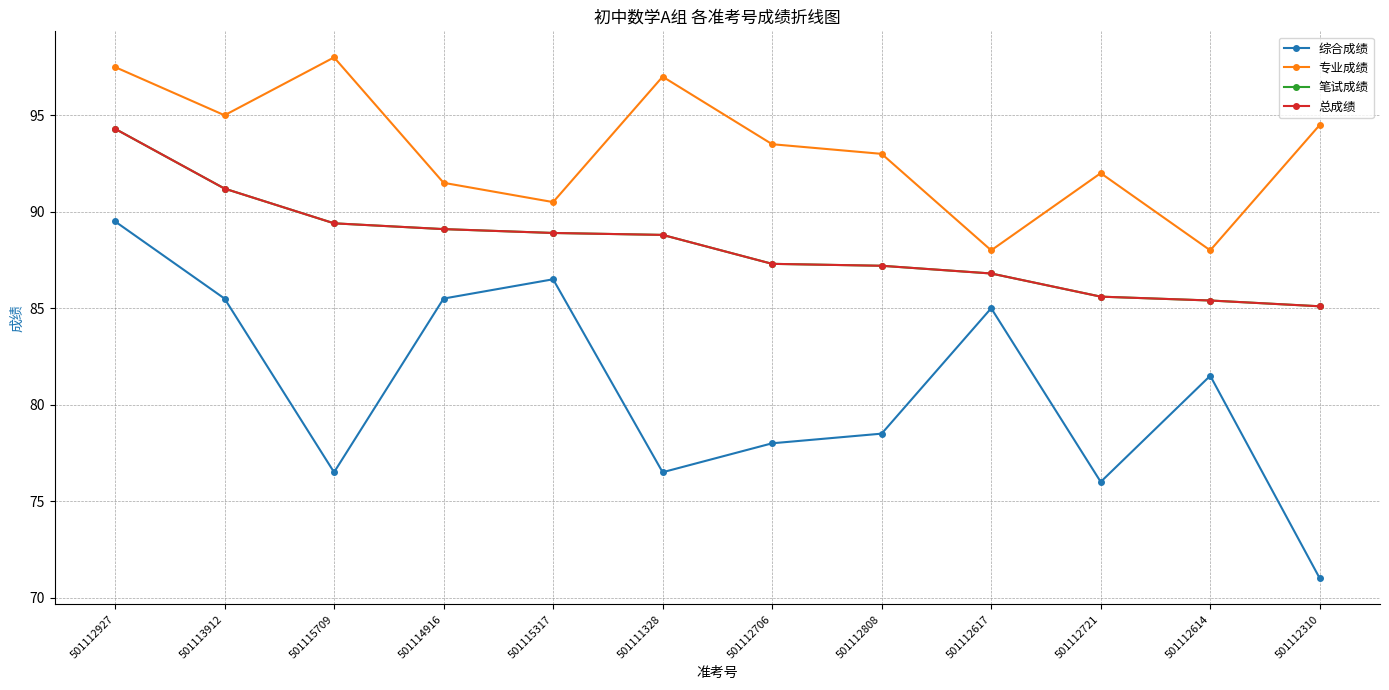

Is this an area chart (filled region under the line)?

No